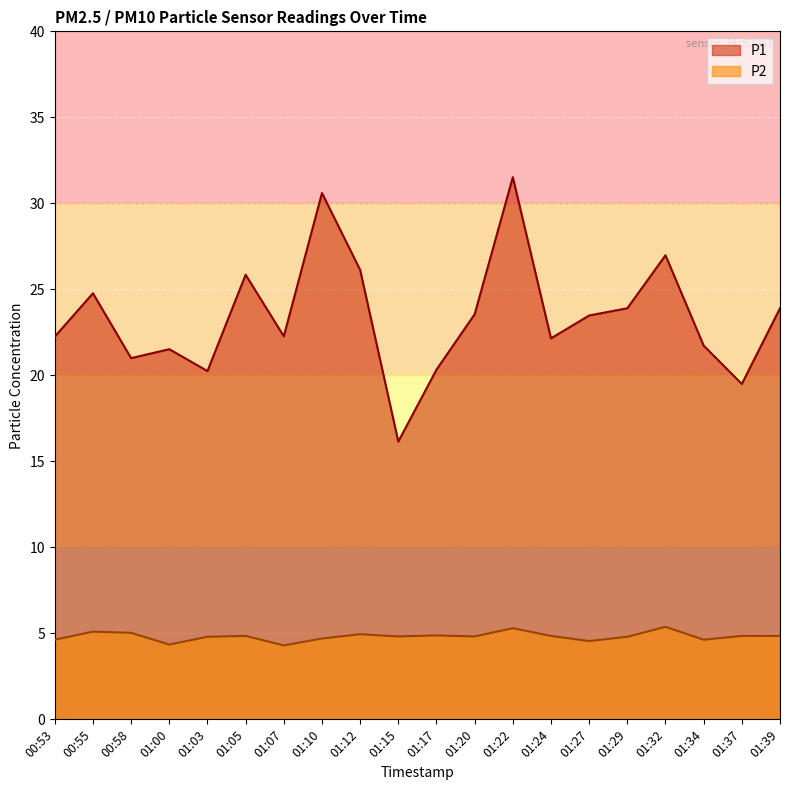

How many lines are shown in the chart?

2